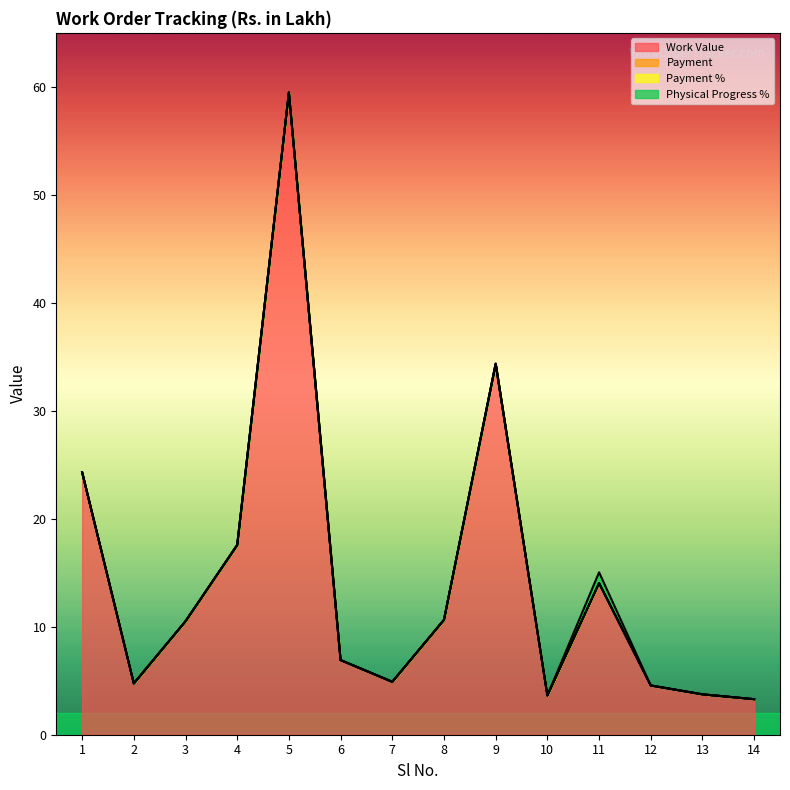

List the series in order of their peak value, highest first.

Work Value, Physical Progress %, Payment, Payment %